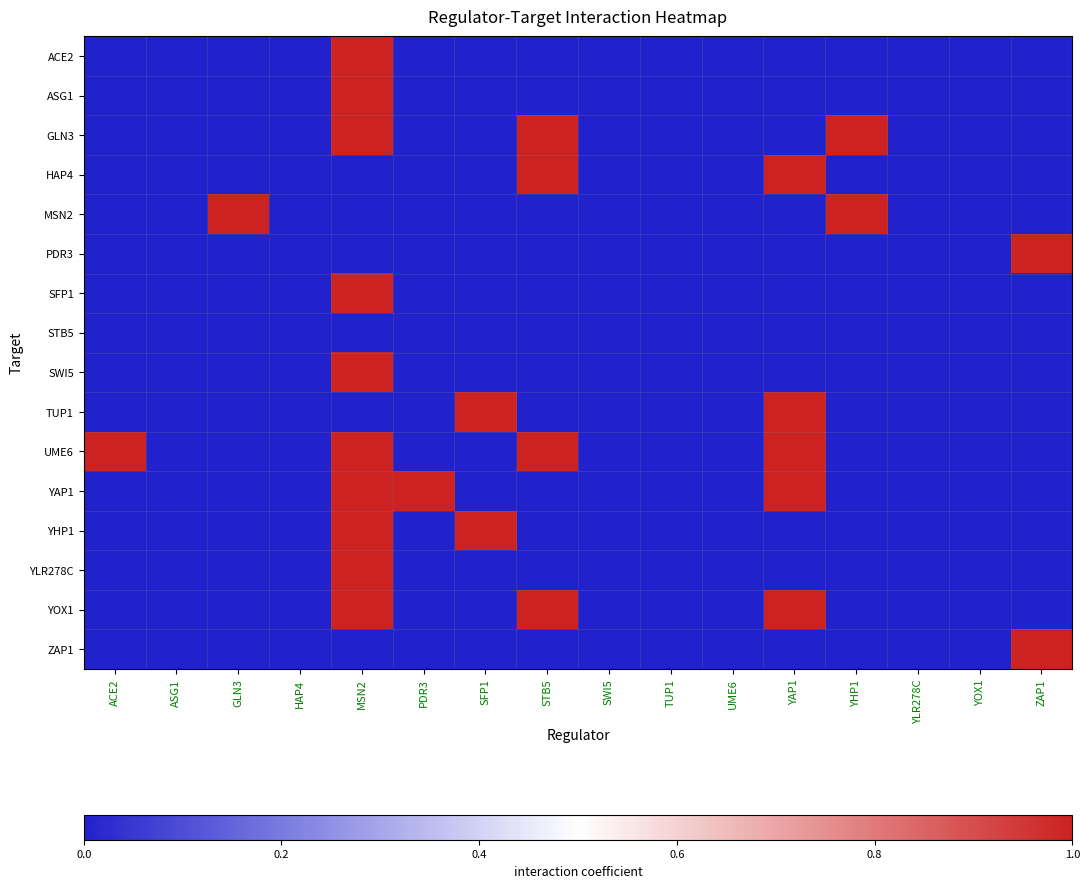

Reading left to right, extract all data points from this chart.

ACE2: ACE2=0	ASG1=0	GLN3=0	HAP4=0	MSN2=1	PDR3=0	SFP1=0	STB5=0	SWI5=0	TUP1=0	UME6=0	YAP1=0	YHP1=0	YLR278C=0	YOX1=0	ZAP1=0
ASG1: ACE2=0	ASG1=0	GLN3=0	HAP4=0	MSN2=1	PDR3=0	SFP1=0	STB5=0	SWI5=0	TUP1=0	UME6=0	YAP1=0	YHP1=0	YLR278C=0	YOX1=0	ZAP1=0
GLN3: ACE2=0	ASG1=0	GLN3=0	HAP4=0	MSN2=1	PDR3=0	SFP1=0	STB5=1	SWI5=0	TUP1=0	UME6=0	YAP1=0	YHP1=1	YLR278C=0	YOX1=0	ZAP1=0
HAP4: ACE2=0	ASG1=0	GLN3=0	HAP4=0	MSN2=0	PDR3=0	SFP1=0	STB5=1	SWI5=0	TUP1=0	UME6=0	YAP1=1	YHP1=0	YLR278C=0	YOX1=0	ZAP1=0
MSN2: ACE2=0	ASG1=0	GLN3=1	HAP4=0	MSN2=0	PDR3=0	SFP1=0	STB5=0	SWI5=0	TUP1=0	UME6=0	YAP1=0	YHP1=1	YLR278C=0	YOX1=0	ZAP1=0
PDR3: ACE2=0	ASG1=0	GLN3=0	HAP4=0	MSN2=0	PDR3=0	SFP1=0	STB5=0	SWI5=0	TUP1=0	UME6=0	YAP1=0	YHP1=0	YLR278C=0	YOX1=0	ZAP1=1
SFP1: ACE2=0	ASG1=0	GLN3=0	HAP4=0	MSN2=1	PDR3=0	SFP1=0	STB5=0	SWI5=0	TUP1=0	UME6=0	YAP1=0	YHP1=0	YLR278C=0	YOX1=0	ZAP1=0
STB5: ACE2=0	ASG1=0	GLN3=0	HAP4=0	MSN2=0	PDR3=0	SFP1=0	STB5=0	SWI5=0	TUP1=0	UME6=0	YAP1=0	YHP1=0	YLR278C=0	YOX1=0	ZAP1=0
SWI5: ACE2=0	ASG1=0	GLN3=0	HAP4=0	MSN2=1	PDR3=0	SFP1=0	STB5=0	SWI5=0	TUP1=0	UME6=0	YAP1=0	YHP1=0	YLR278C=0	YOX1=0	ZAP1=0
TUP1: ACE2=0	ASG1=0	GLN3=0	HAP4=0	MSN2=0	PDR3=0	SFP1=1	STB5=0	SWI5=0	TUP1=0	UME6=0	YAP1=1	YHP1=0	YLR278C=0	YOX1=0	ZAP1=0
UME6: ACE2=1	ASG1=0	GLN3=0	HAP4=0	MSN2=1	PDR3=0	SFP1=0	STB5=1	SWI5=0	TUP1=0	UME6=0	YAP1=1	YHP1=0	YLR278C=0	YOX1=0	ZAP1=0
YAP1: ACE2=0	ASG1=0	GLN3=0	HAP4=0	MSN2=1	PDR3=1	SFP1=0	STB5=0	SWI5=0	TUP1=0	UME6=0	YAP1=1	YHP1=0	YLR278C=0	YOX1=0	ZAP1=0
YHP1: ACE2=0	ASG1=0	GLN3=0	HAP4=0	MSN2=1	PDR3=0	SFP1=1	STB5=0	SWI5=0	TUP1=0	UME6=0	YAP1=0	YHP1=0	YLR278C=0	YOX1=0	ZAP1=0
YLR278C: ACE2=0	ASG1=0	GLN3=0	HAP4=0	MSN2=1	PDR3=0	SFP1=0	STB5=0	SWI5=0	TUP1=0	UME6=0	YAP1=0	YHP1=0	YLR278C=0	YOX1=0	ZAP1=0
YOX1: ACE2=0	ASG1=0	GLN3=0	HAP4=0	MSN2=1	PDR3=0	SFP1=0	STB5=1	SWI5=0	TUP1=0	UME6=0	YAP1=1	YHP1=0	YLR278C=0	YOX1=0	ZAP1=0
ZAP1: ACE2=0	ASG1=0	GLN3=0	HAP4=0	MSN2=0	PDR3=0	SFP1=0	STB5=0	SWI5=0	TUP1=0	UME6=0	YAP1=0	YHP1=0	YLR278C=0	YOX1=0	ZAP1=1